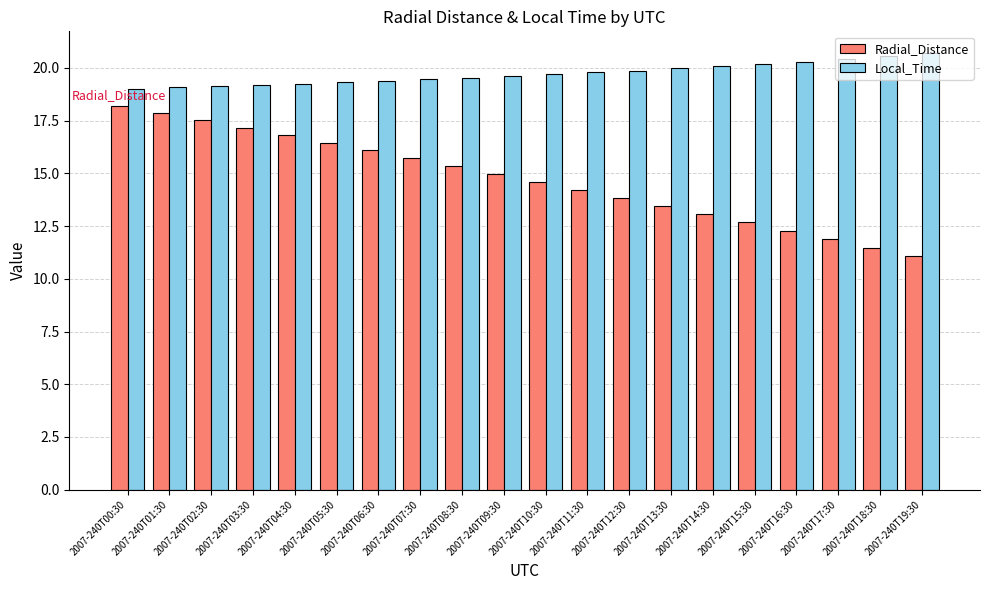

What is the difference between the Local_Time values at 2007-240T18:30 and 2007-240T04:30?

1.3